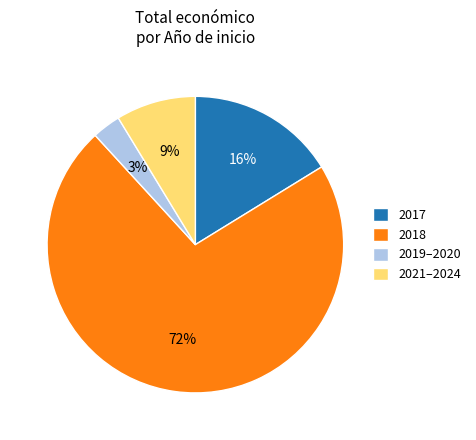

Is there any slice that represents more than half of the pie?

Yes